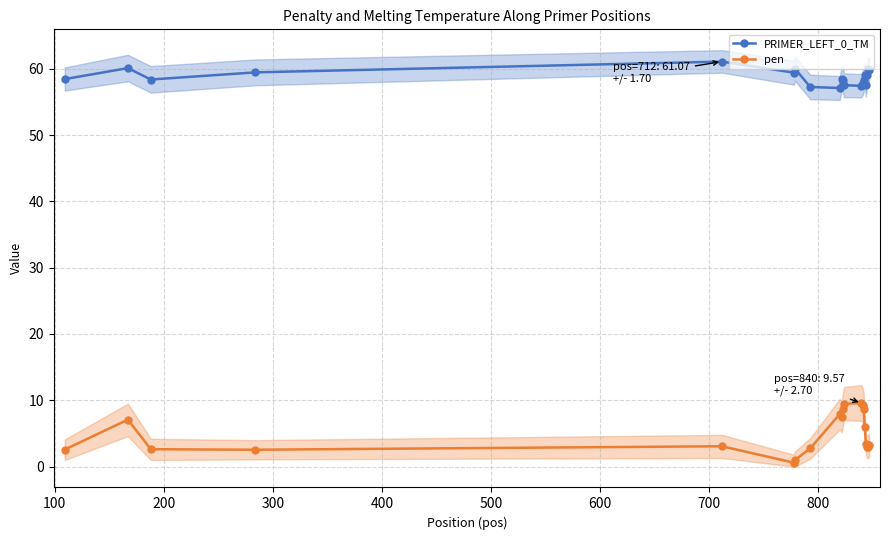

True or false: PRIMER_LEFT_0_TM and pen intersect in this chart.

False